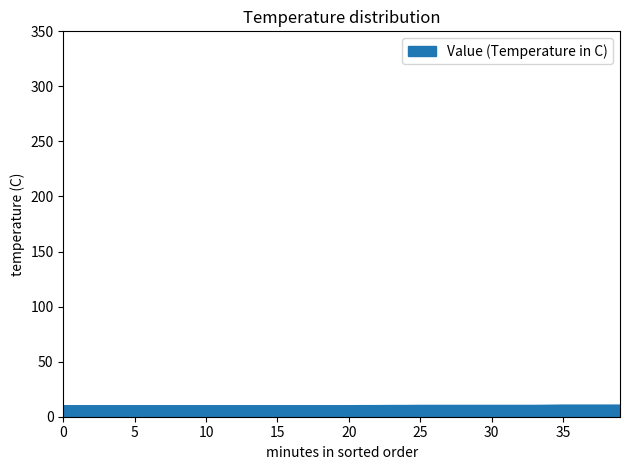

What is the smallest value displayed?

10.1